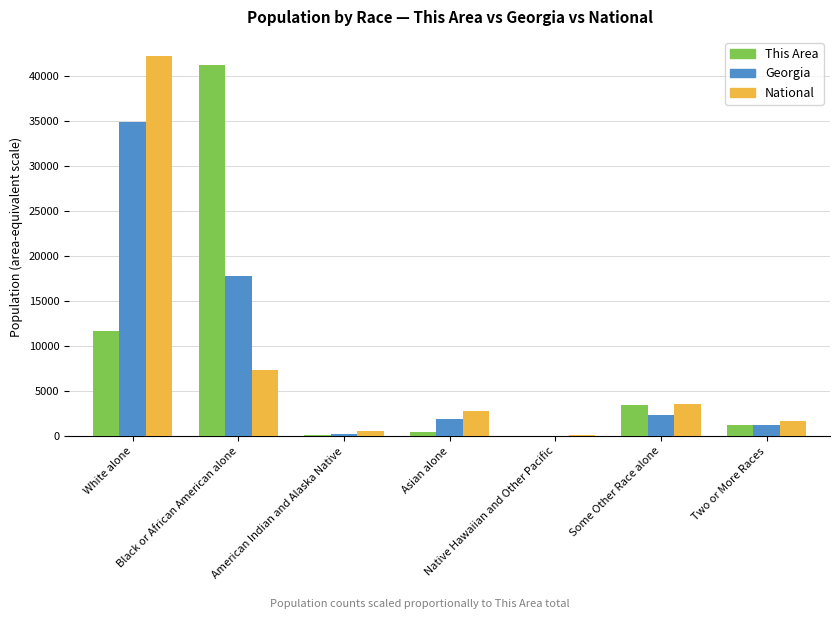

What is the sum of all This Area values?

58376.0